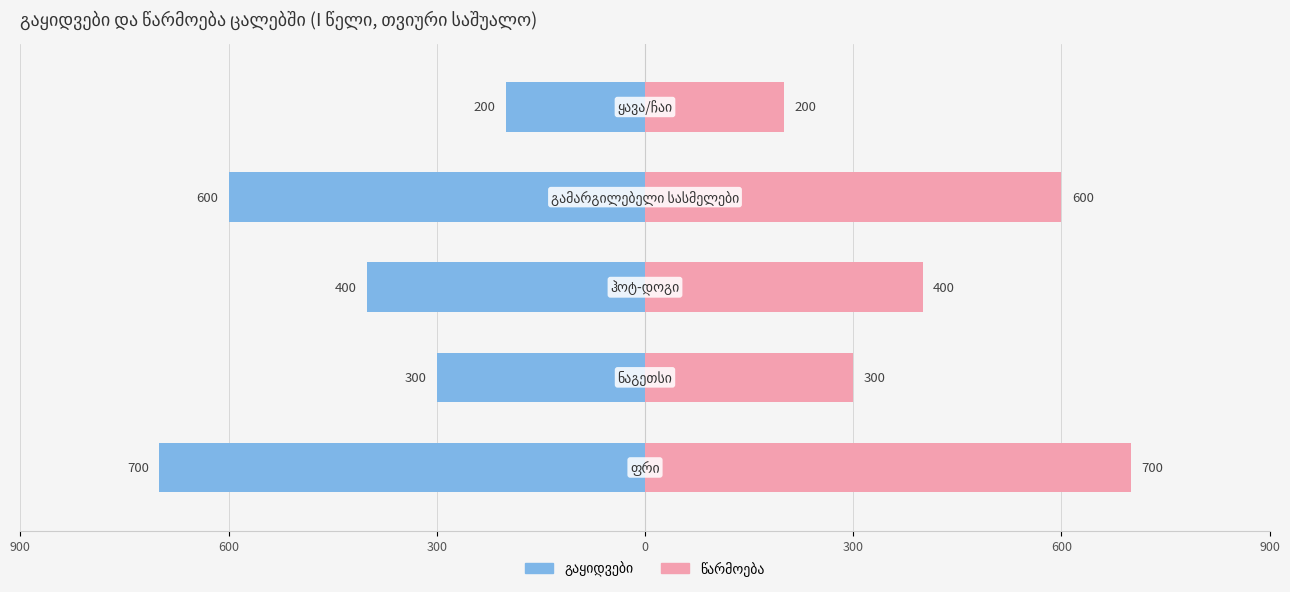

At how many categories does at least one series exceed 297?

4